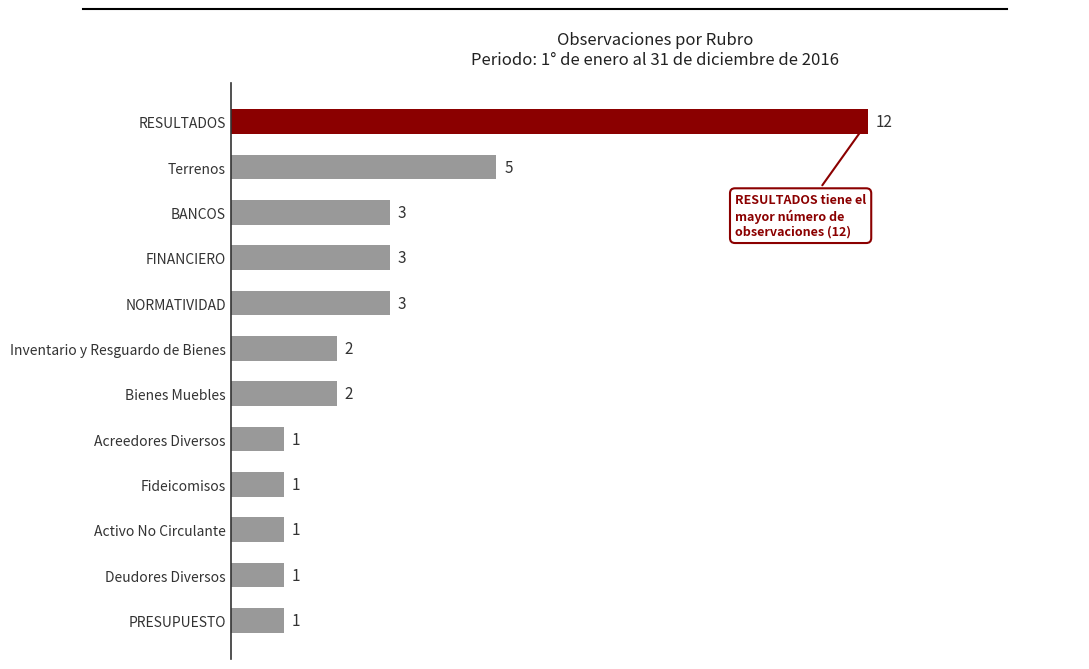

Are the bars horizontal?

Yes